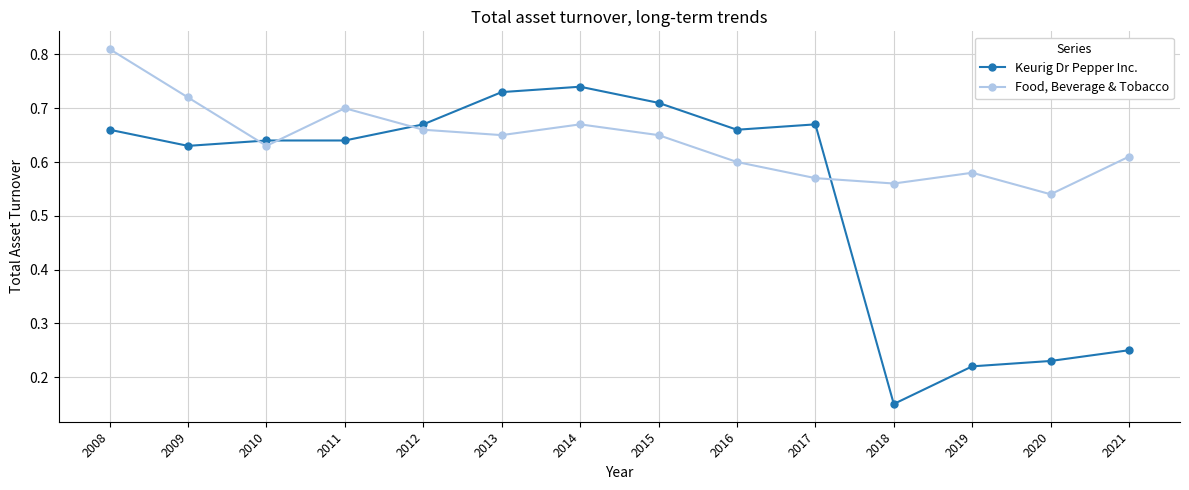

What is the difference between the Keurig Dr Pepper Inc. values at 2019 and 2016?

0.4